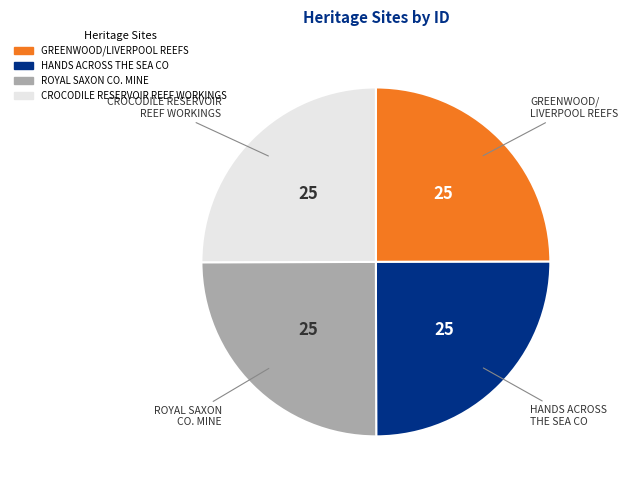

Count the number of slices in the pie.

4